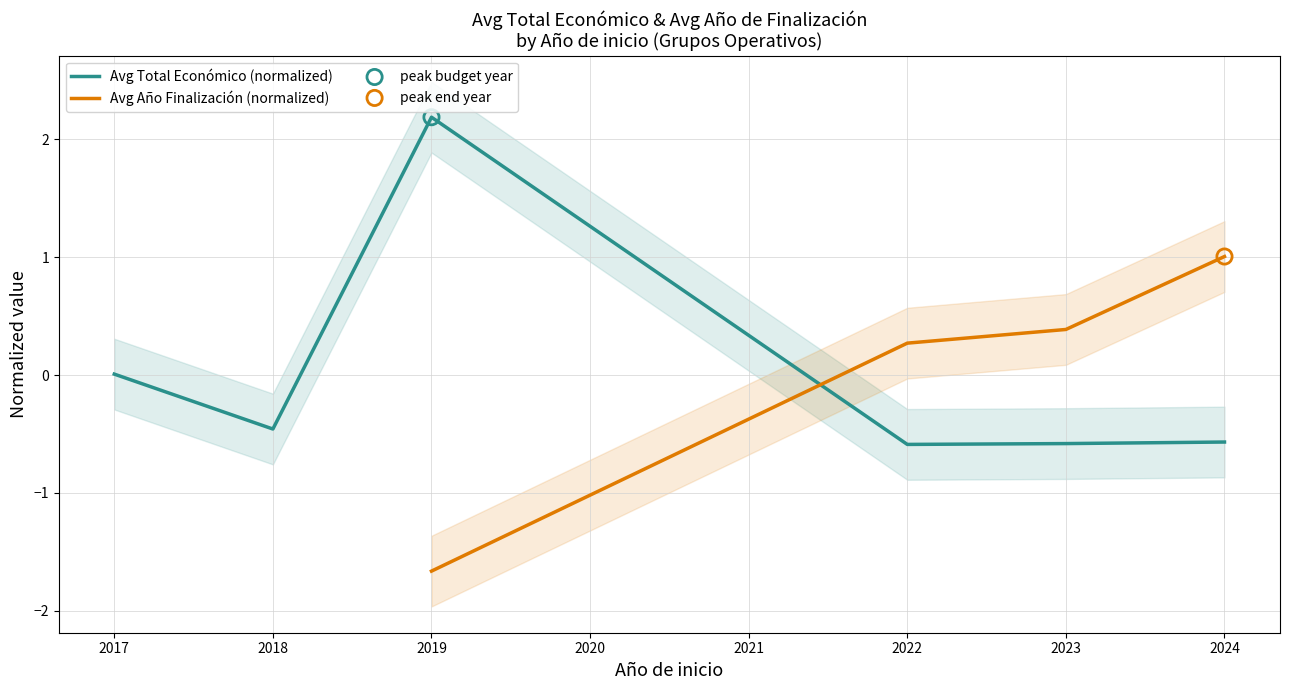

What are all the series names shown in the legend?

Avg Total Económico (normalized), Avg Año Finalización (normalized)